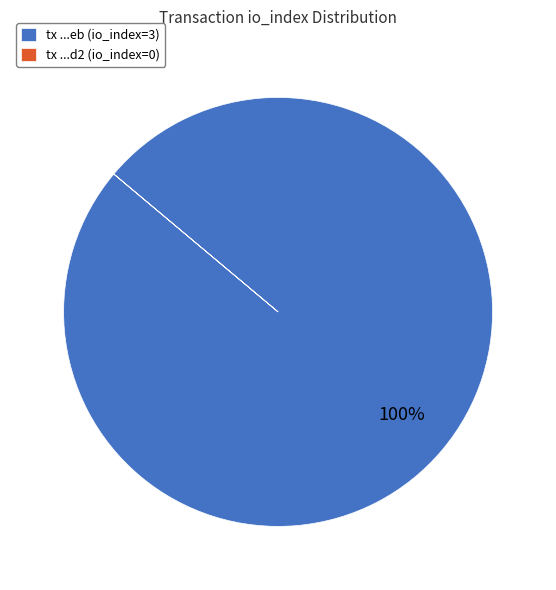

To the nearest percent, what is the average slice percentage?

50%